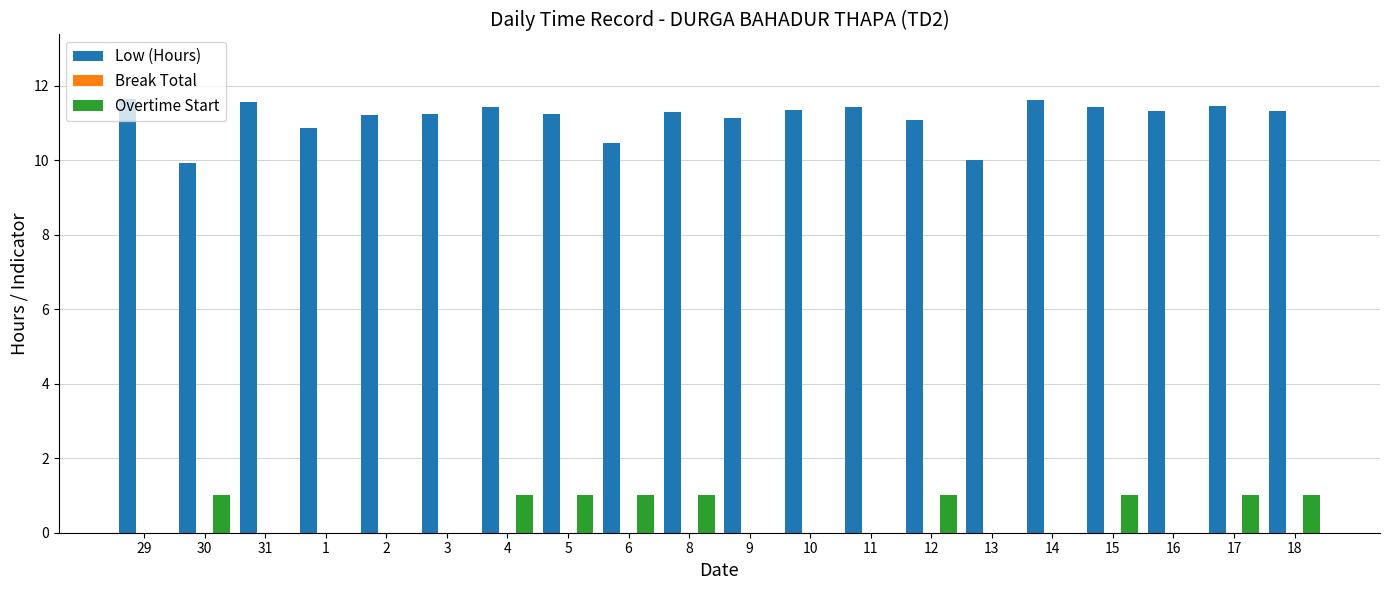

What value does the Low (Hours) series have at 1?

10.9